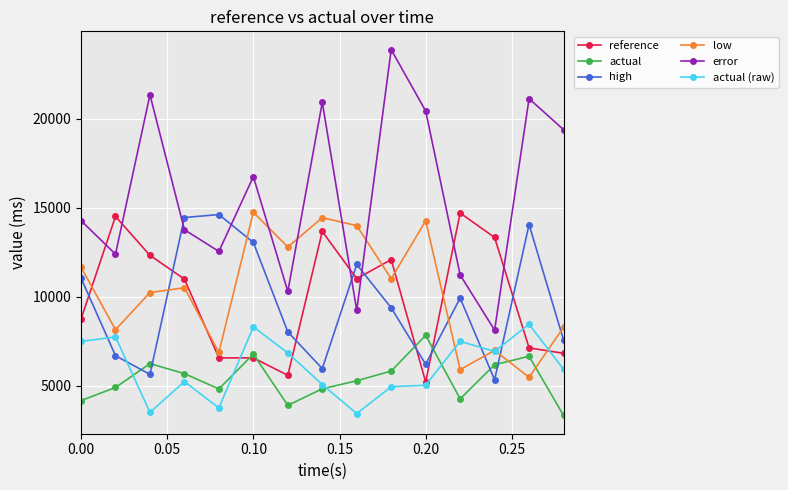

After their last crossing, which series has the higher values: error or reference?

error